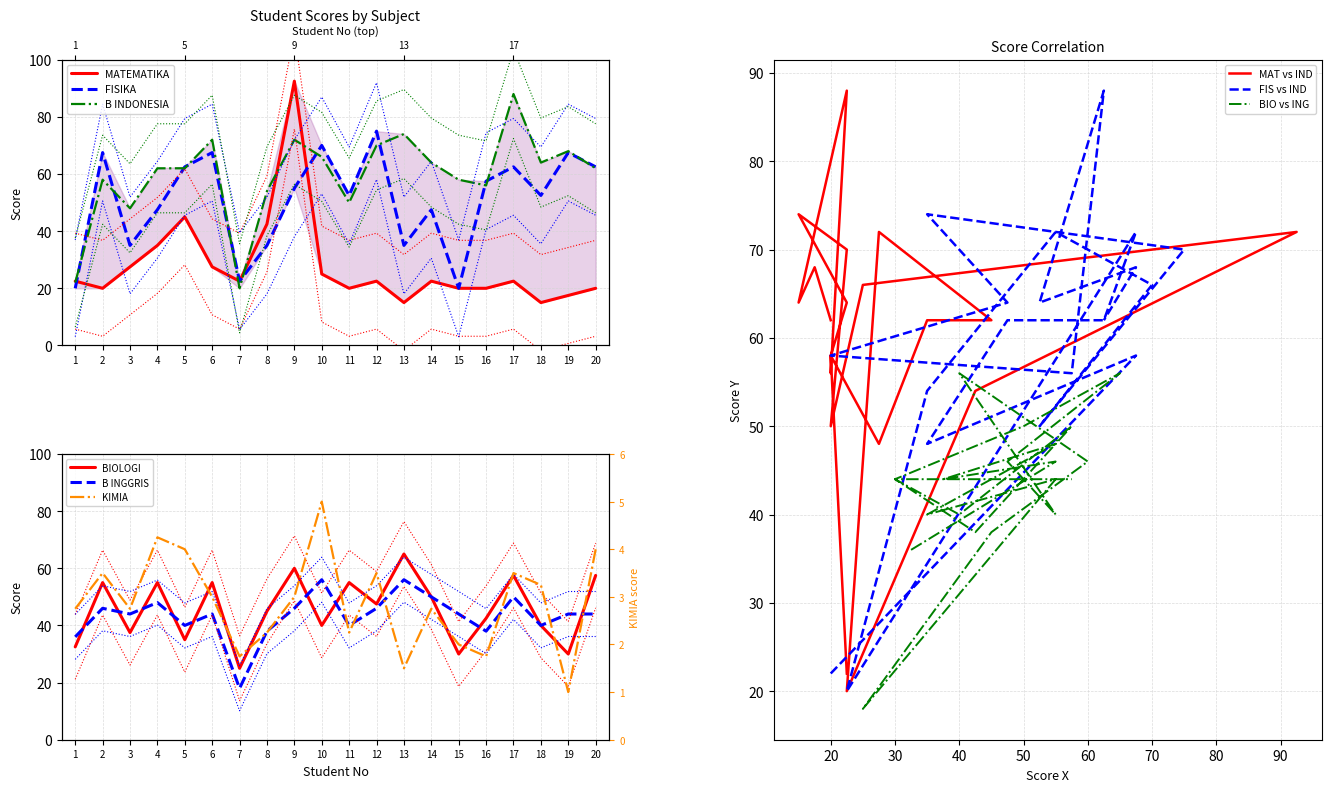

What is the minimum value shown in the chart?

1.0